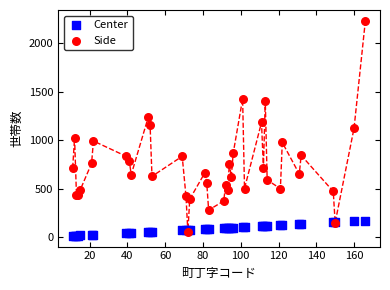

What are all the series names shown in the legend?

Center, Side